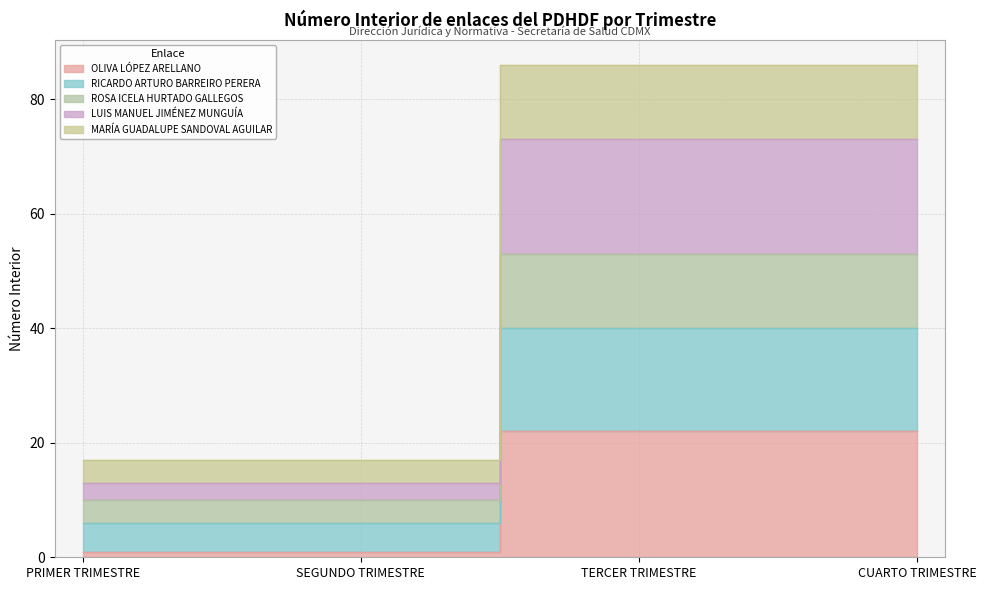

Reading left to right, extract all data points from this chart.

OLIVA LÓPEZ ARELLANO: PRIMER TRIMESTRE=1	SEGUNDO TRIMESTRE=1	TERCER TRIMESTRE=22	CUARTO TRIMESTRE=22
RICARDO ARTURO BARREIRO PERERA: PRIMER TRIMESTRE=6	SEGUNDO TRIMESTRE=6	TERCER TRIMESTRE=40	CUARTO TRIMESTRE=40
ROSA ICELA HURTADO GALLEGOS: PRIMER TRIMESTRE=10	SEGUNDO TRIMESTRE=10	TERCER TRIMESTRE=53	CUARTO TRIMESTRE=53
LUIS MANUEL JIMÉNEZ MUNGUÍA: PRIMER TRIMESTRE=13	SEGUNDO TRIMESTRE=13	TERCER TRIMESTRE=73	CUARTO TRIMESTRE=73
MARÍA GUADALUPE SANDOVAL AGUILAR: PRIMER TRIMESTRE=17	SEGUNDO TRIMESTRE=17	TERCER TRIMESTRE=86	CUARTO TRIMESTRE=86